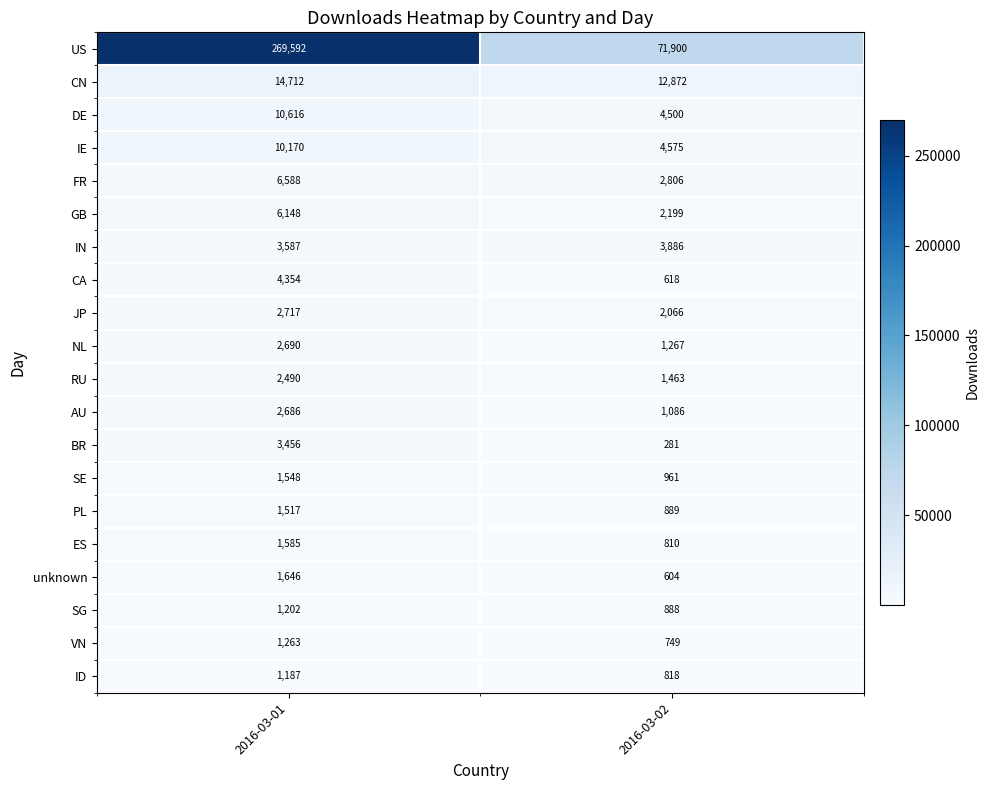

Which category has the highest value in the NL series?

2016-03-01